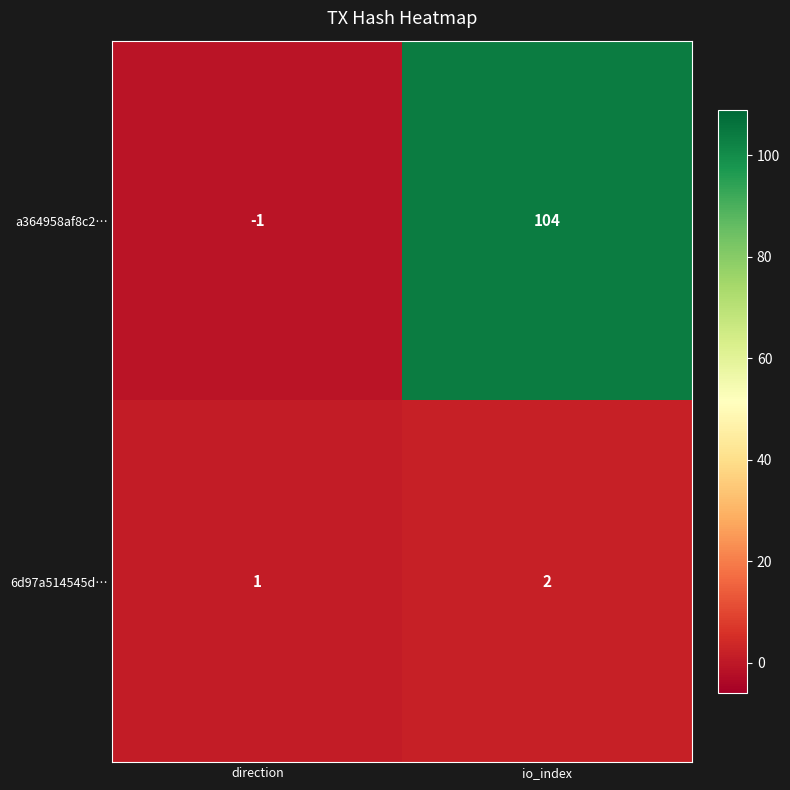

Rank the series at direction from lowest to highest value.

a364958af8c2…, 6d97a514545d…